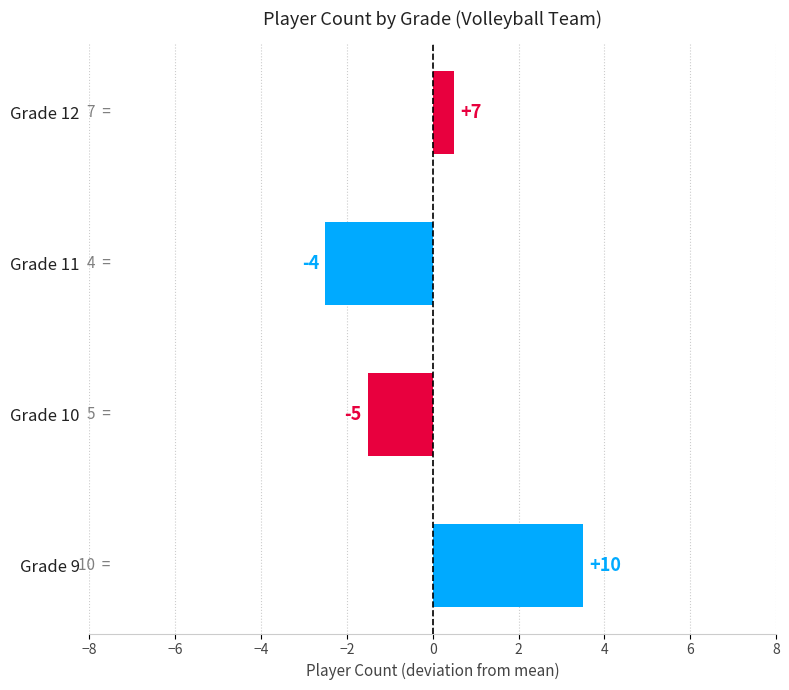

Are the bars horizontal?

Yes